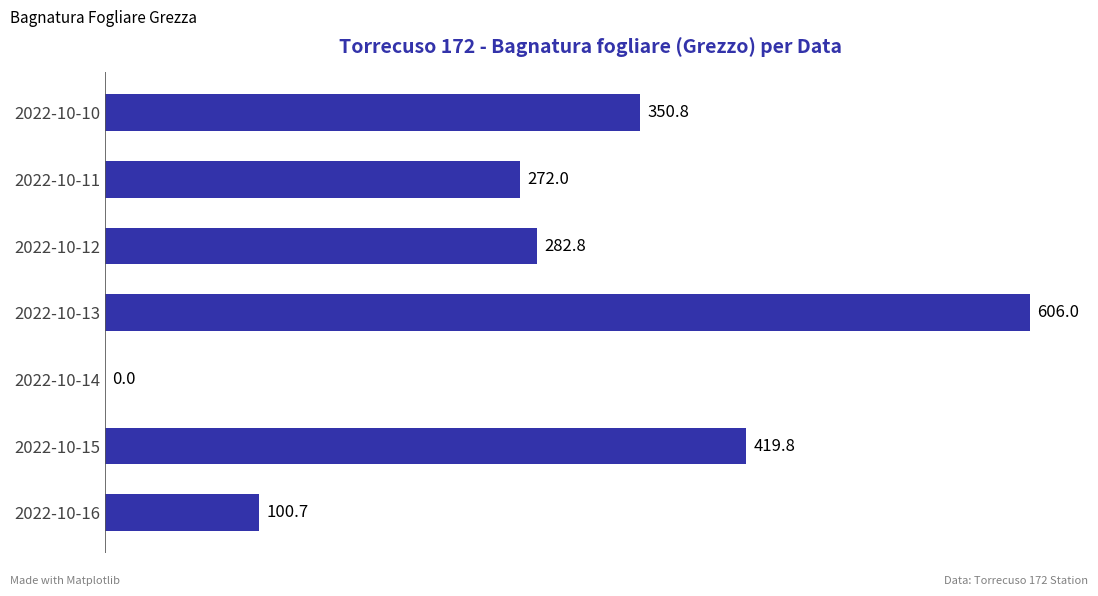

Reading bottom to top, extract all data points from this chart.

2022-10-16=100.7	2022-10-15=419.8	2022-10-14=0.0	2022-10-13=606.0	2022-10-12=282.8	2022-10-11=272.0	2022-10-10=350.8